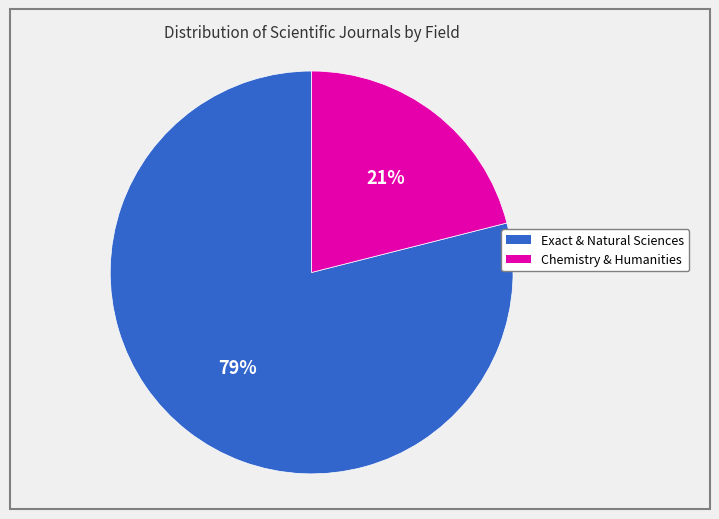

Is there any slice that represents more than half of the pie?

Yes